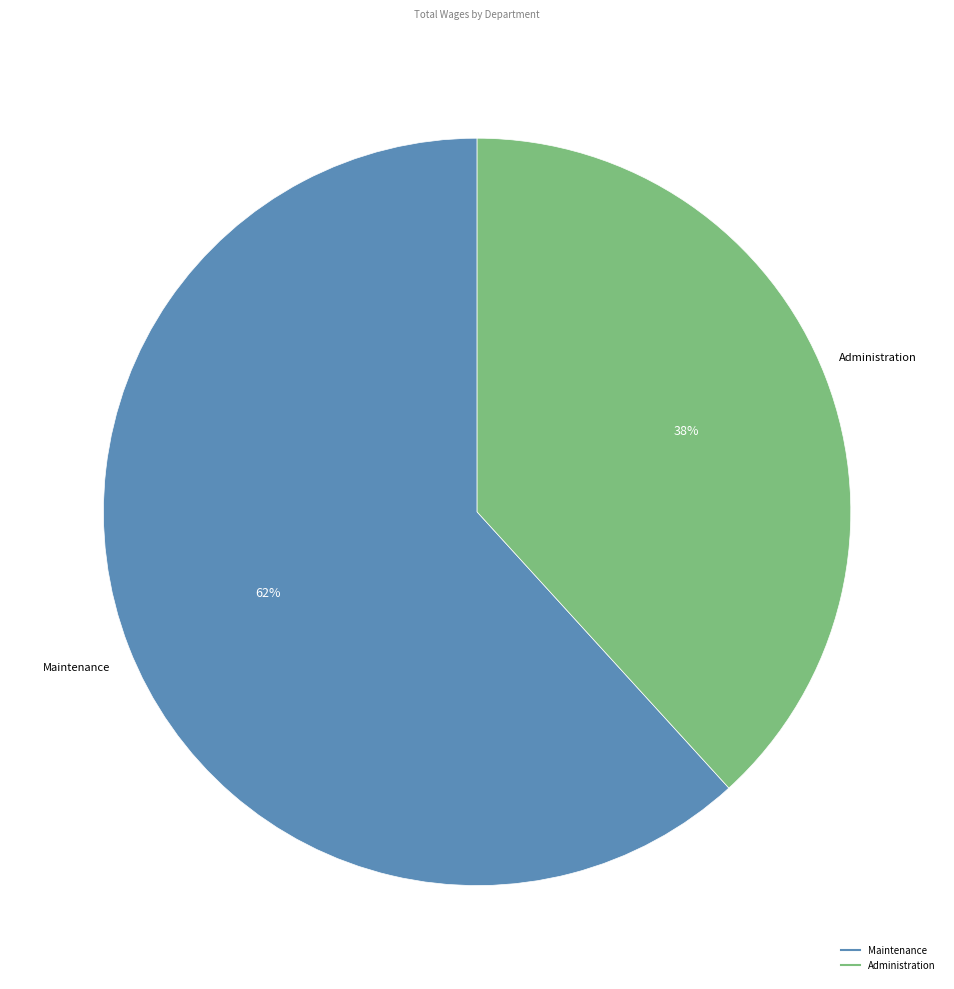

Count the number of slices in the pie.

2